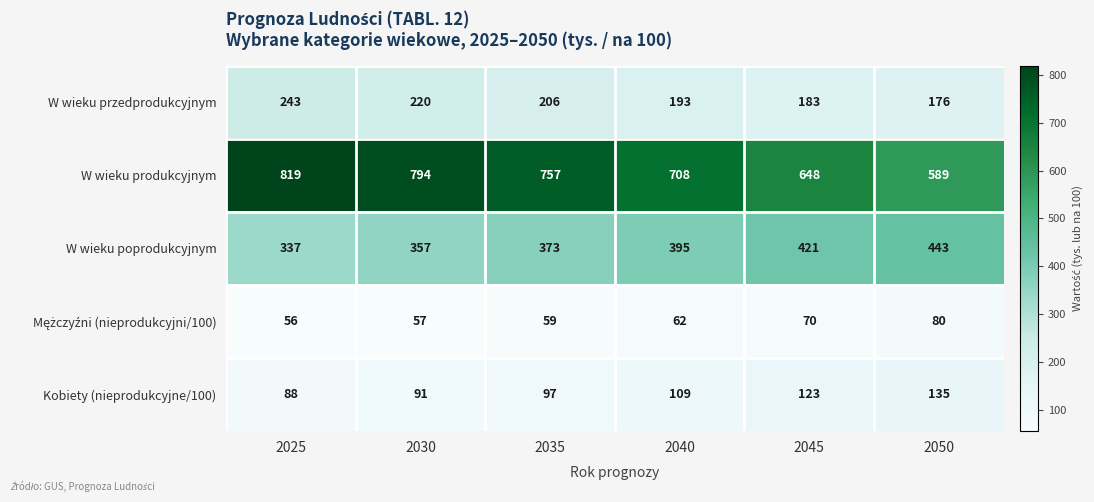

What is the difference between the maximum and minimum values in the W wieku poprodukcyjnym series?

106